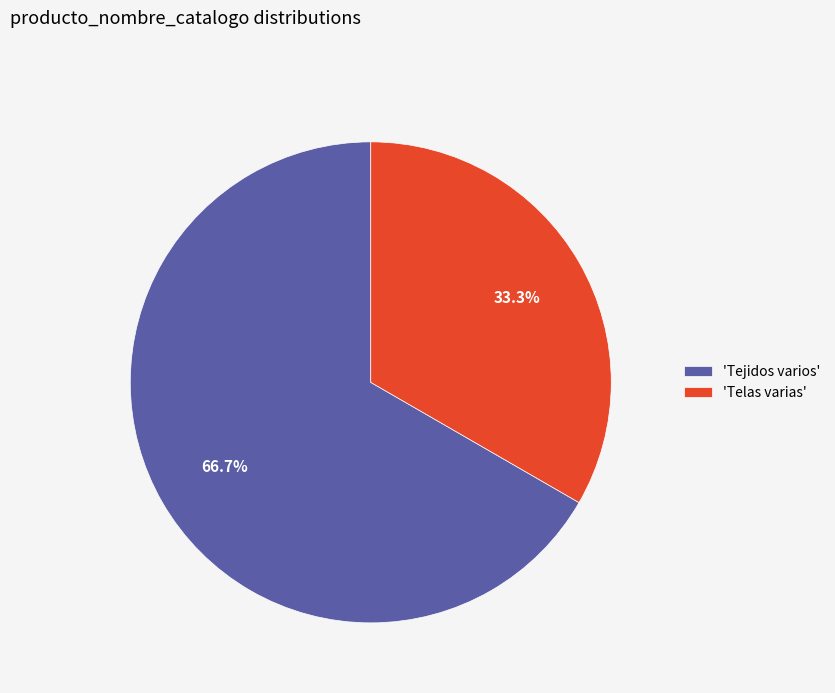

Rank the categories by value from lowest to highest.

'Telas varias', 'Tejidos varios'